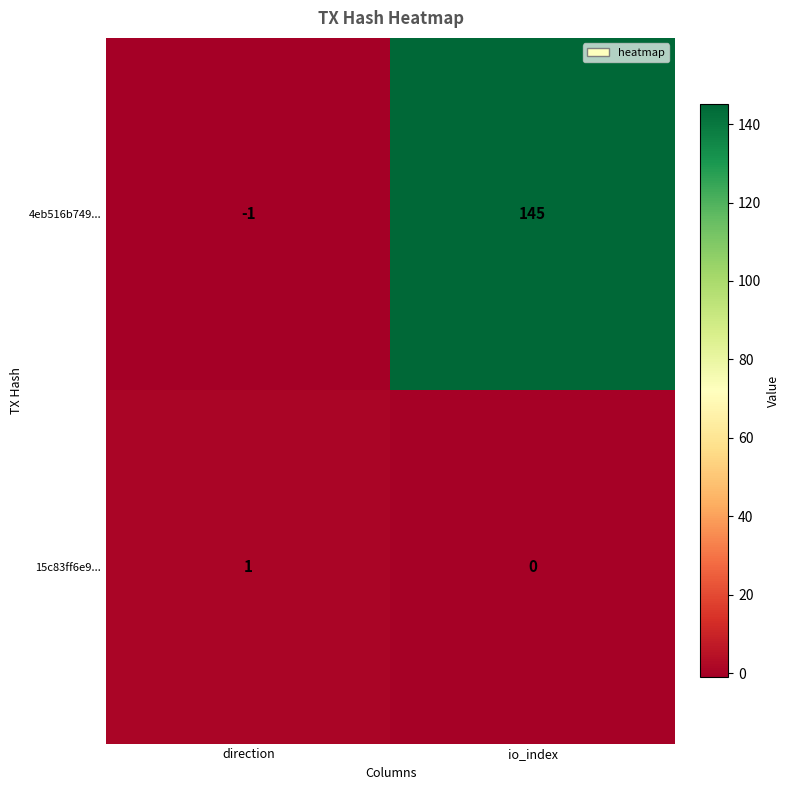

How many data points does each series have?

2